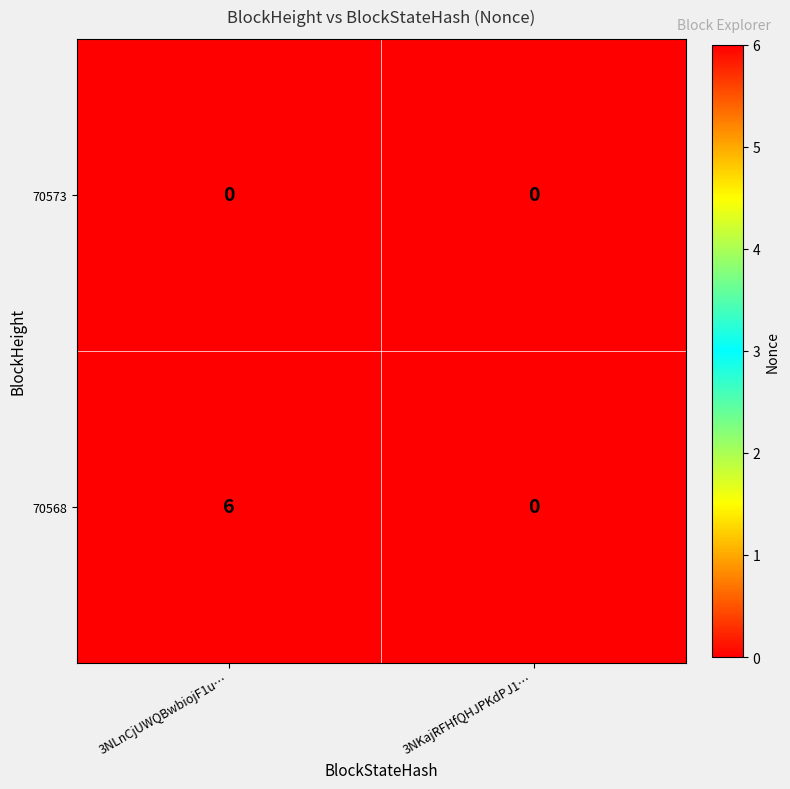

Reading left to right, transcribe all the data shown in this chart.

70573: 3NLnCjUWQBwbiojF1u…=0	3NKajRFHfQHJPKdPJ1…=0
70568: 3NLnCjUWQBwbiojF1u…=6	3NKajRFHfQHJPKdPJ1…=0